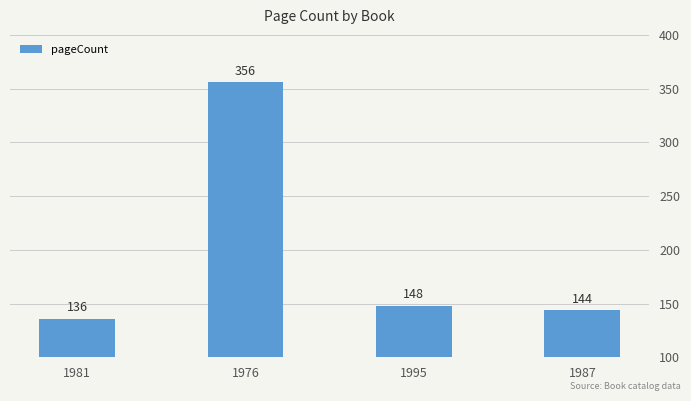

Is it true that the value at 1987 is 144?

True